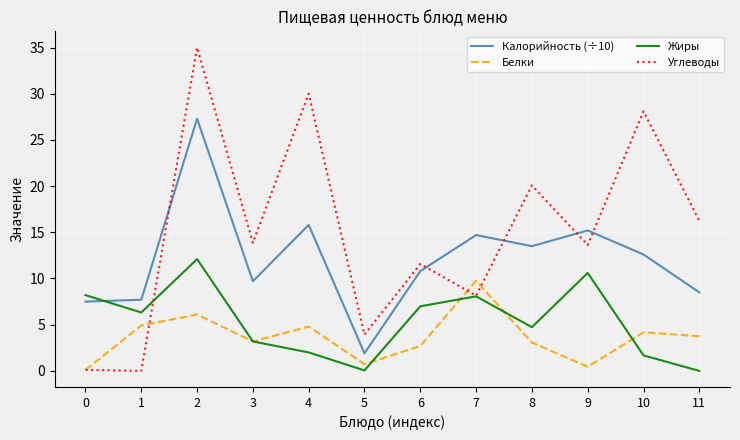

What is the total value across all series at 3?

29.9